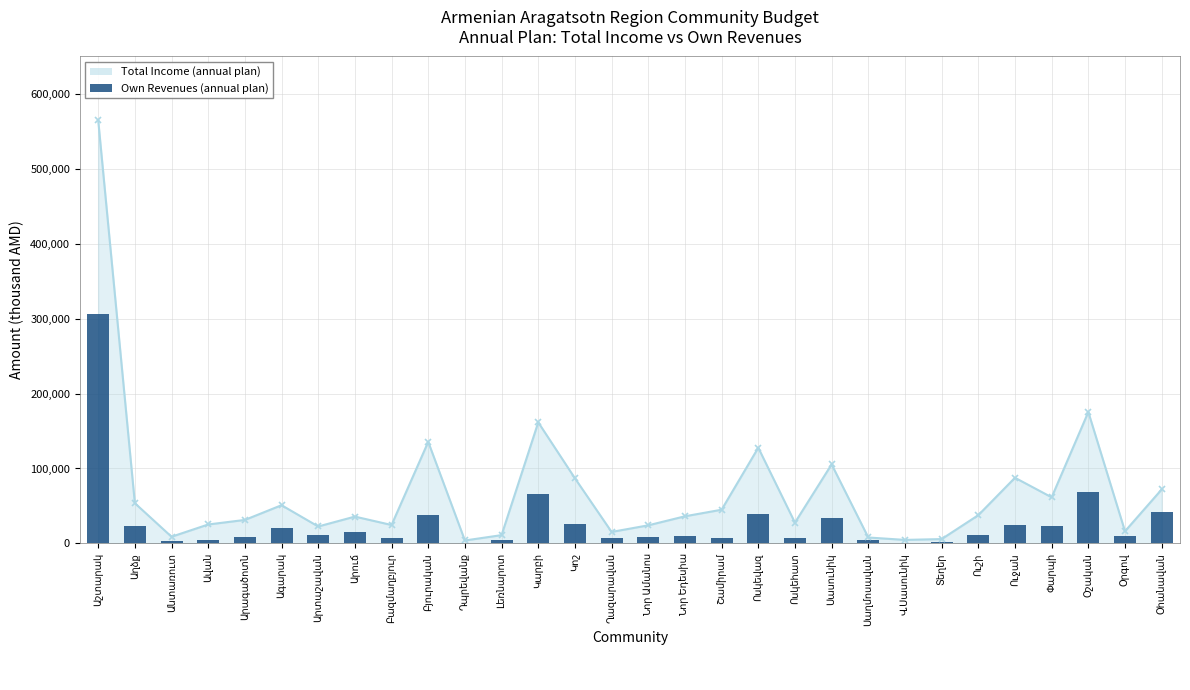

The value at Ագարակ is 6898.4. True or false?

False